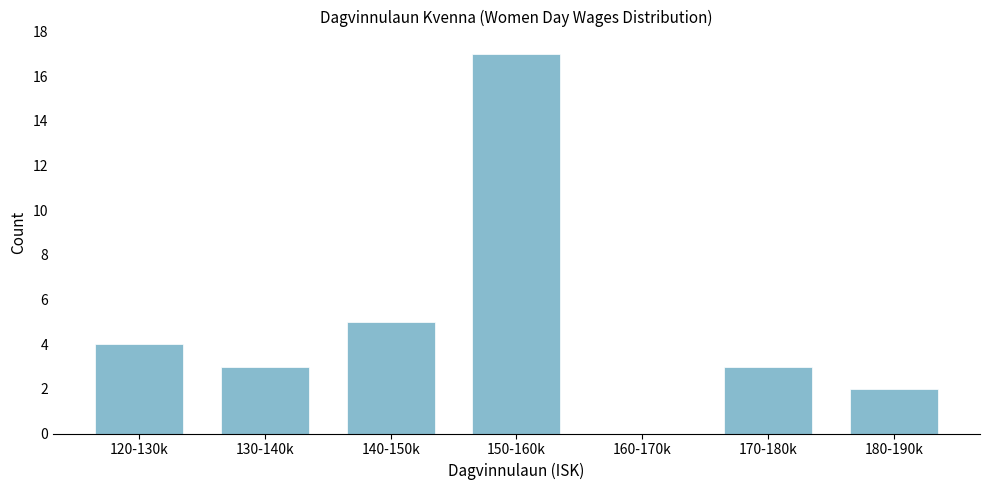

Reading right to left, transcribe all the data shown in this chart.

180-190k=2	170-180k=3	160-170k=0	150-160k=17	140-150k=5	130-140k=3	120-130k=4